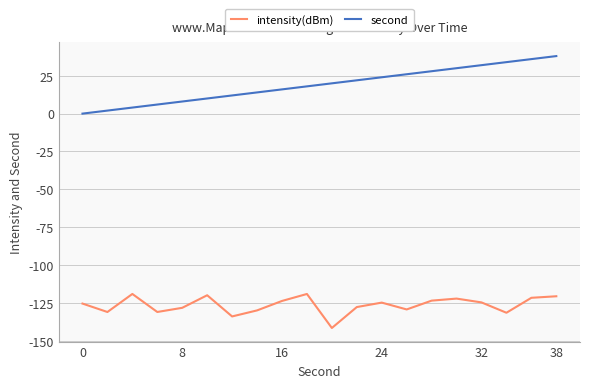

Is this an area chart (filled region under the line)?

No